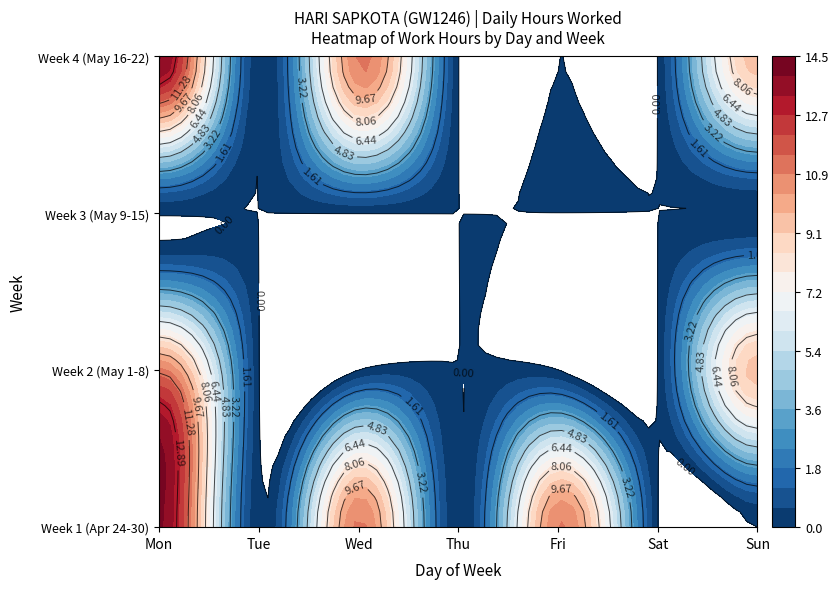

Is the value of Mon at Sun greater than the value of Thu at Tue?

No